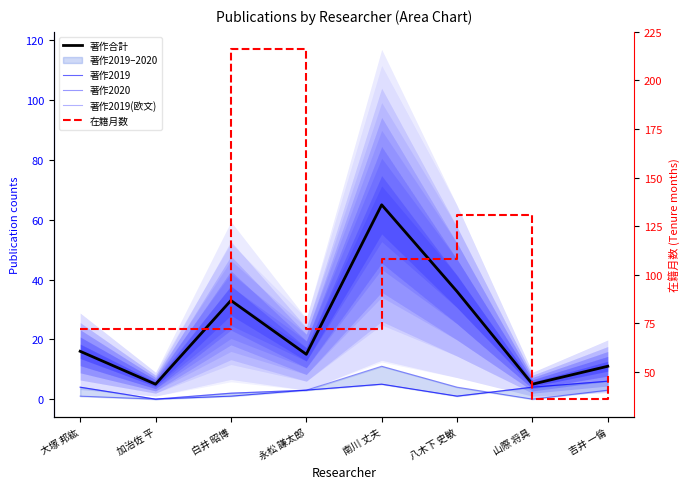

At which label does 在籍月数 reach its minimum?

山際 将具